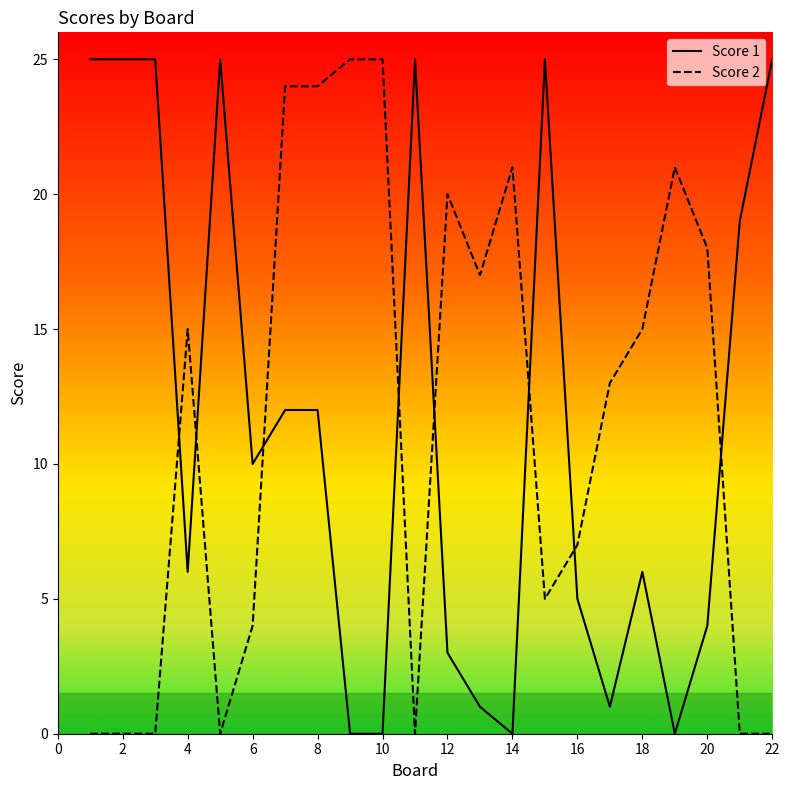

What is the difference between the maximum and minimum values in the Score 2 series?

25